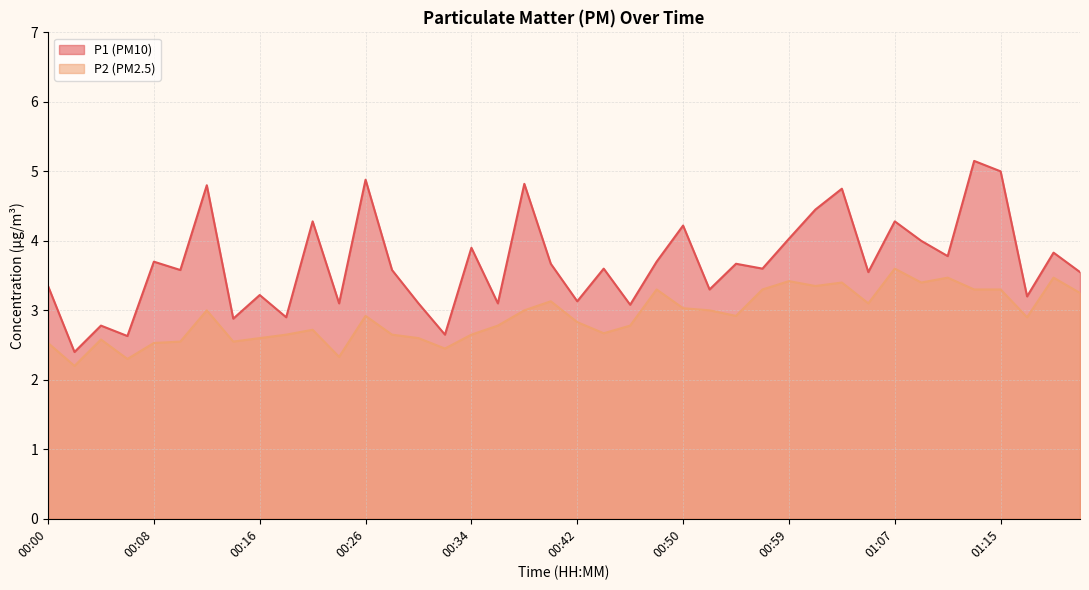

Is the value of P2 at 00:22 greater than the value of P1 at 00:04?

No